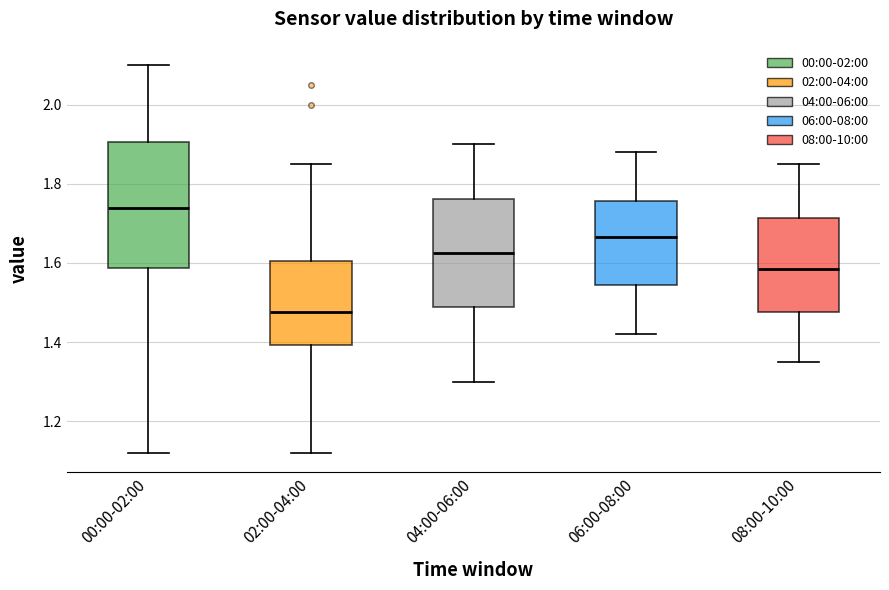

Which box's median line is the highest?

00:00-02:00